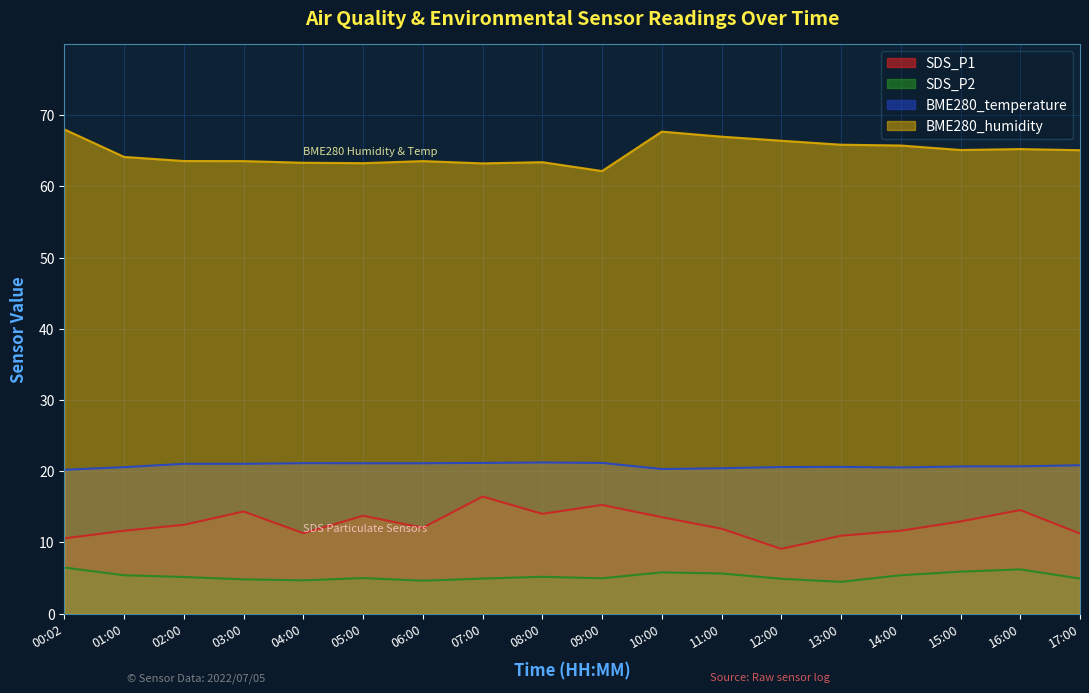

In BME280_humidity, how many points are higher than both neighbors (excluding endpoints)?

4